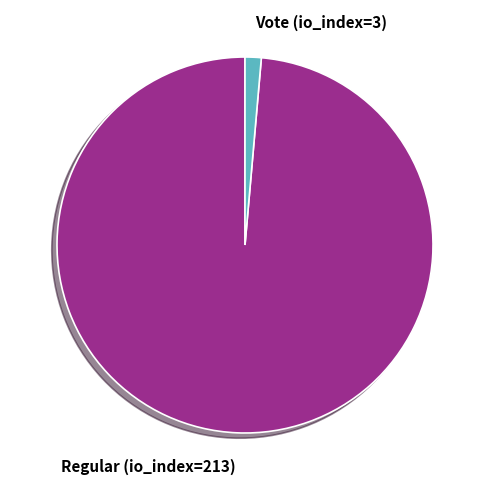

Does Vote (io_index=3) account for over 50% of the chart?

No